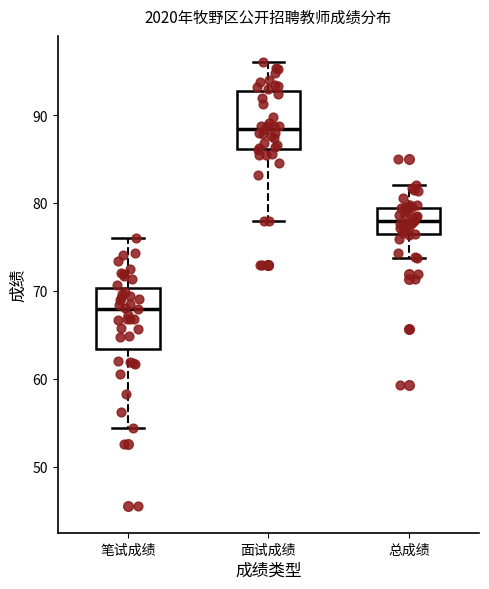

Reading left to right, read every box against the y-axis: the position of its median line, the range the box covers, and the ends of its whiskers. The values are not printed on the chart, so give them approximately, as read against the axis.

笔试成绩: median 68, box 63 to 70, whiskers 54 to 76
面试成绩: median 88, box 86 to 93, whiskers 78 to 96
总成绩: median 78, box 77 to 79, whiskers 74 to 82